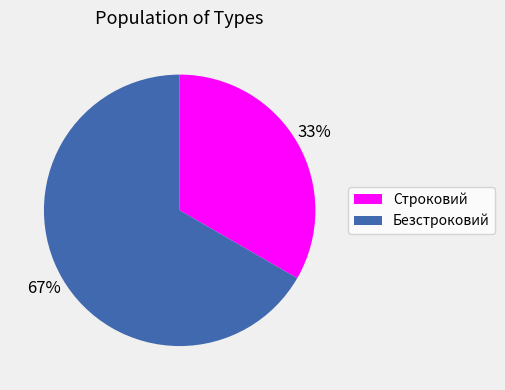

Between Безстроковий and Строковий, which is larger?

Безстроковий